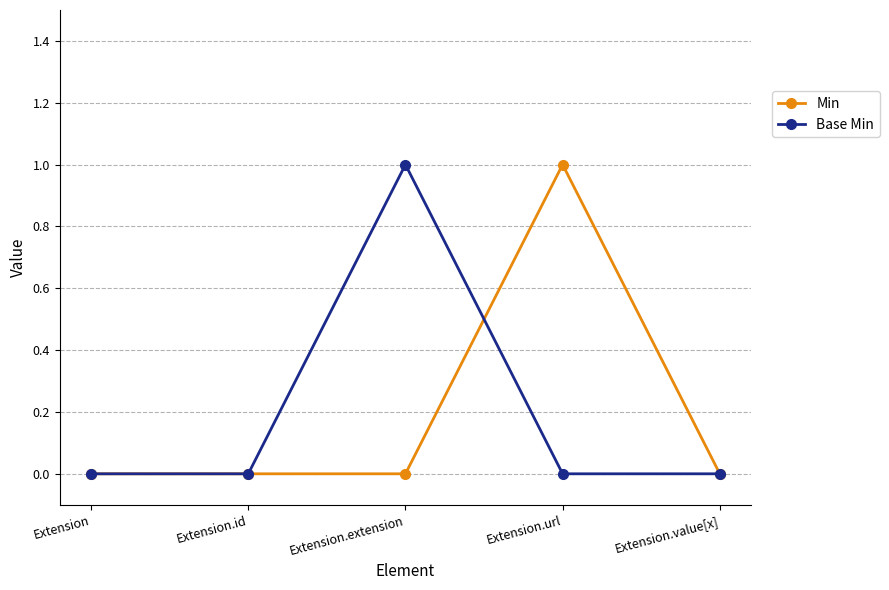

At which label does Min reach its peak?

Extension.url